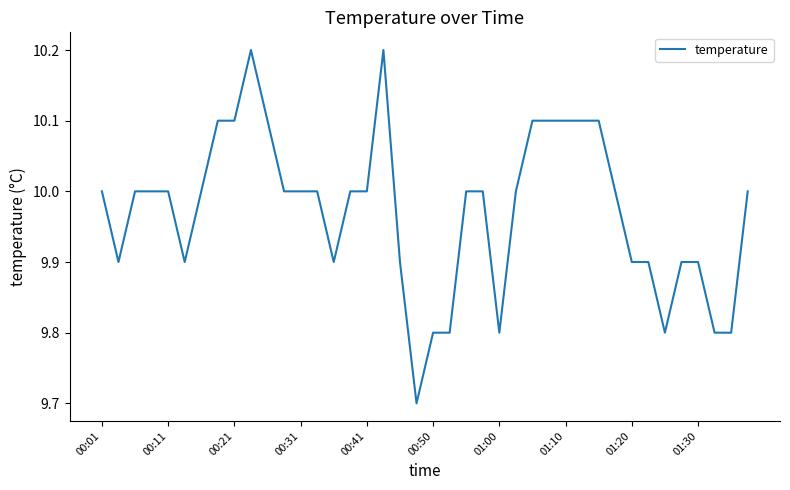

What is the smallest value displayed?

9.7